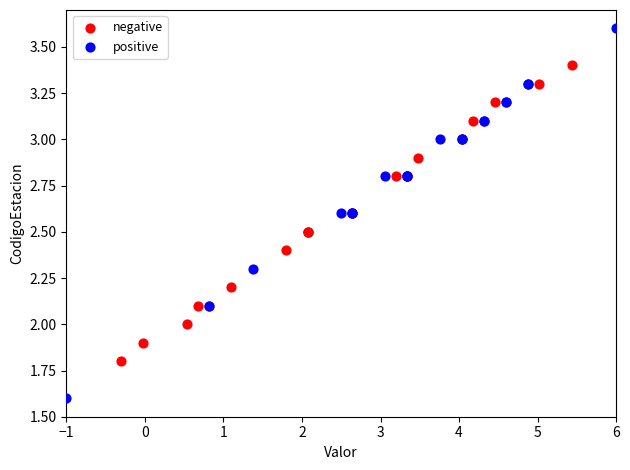

Which series has the largest Y range (max minus min)?

positive